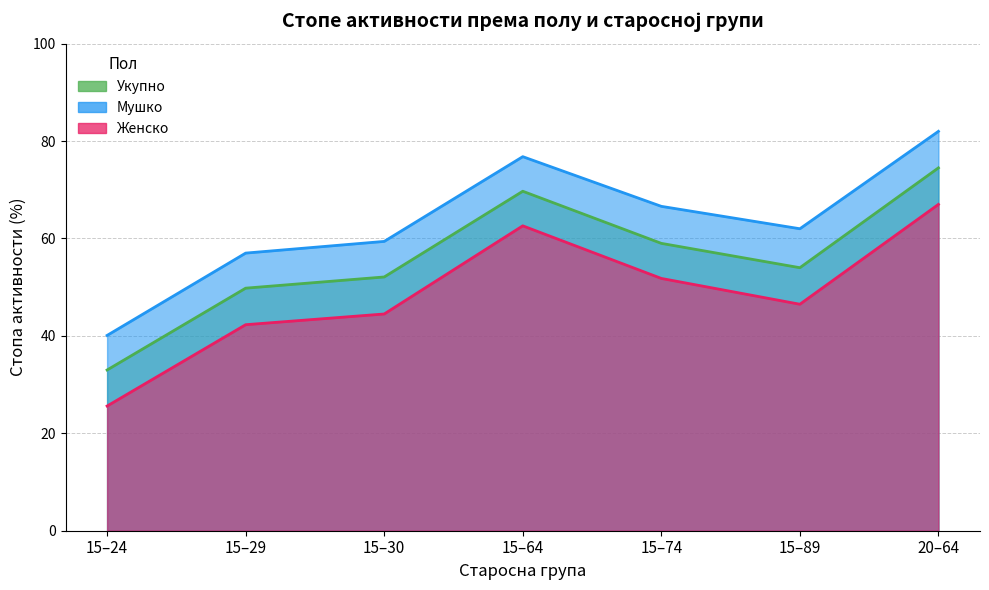

What is the difference between the highest and lowest values at 20–64?

15.0